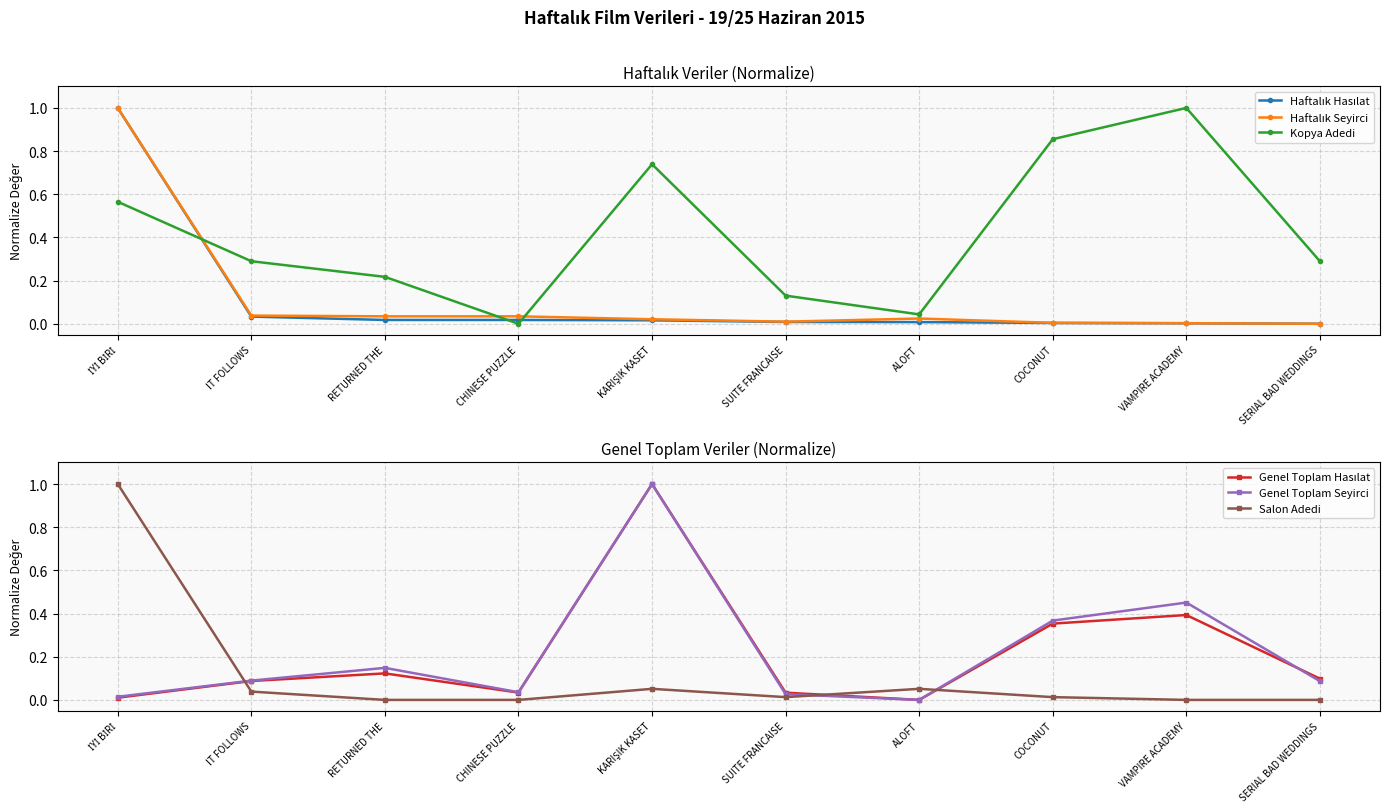

At which category does the chart reach its minimum across all series?

SERIAL BAD WEDDINGS